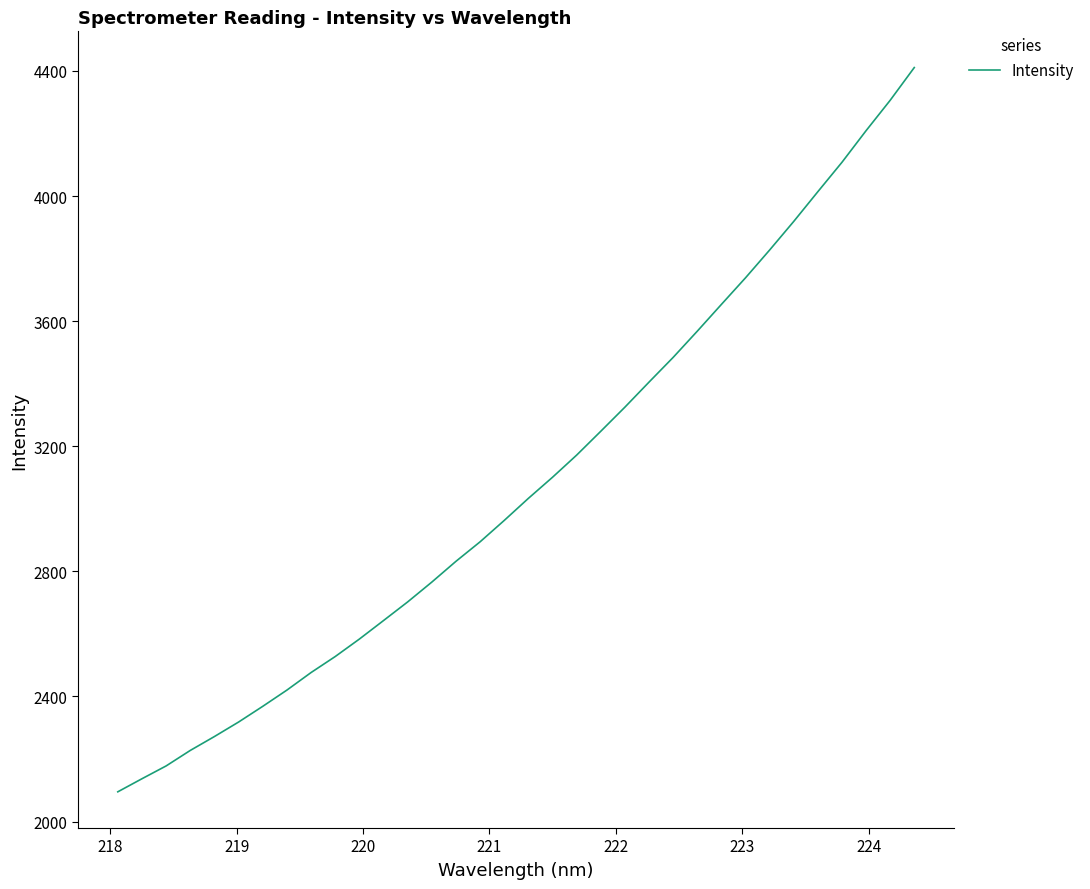

What is the maximum value shown in the chart?

4410.8